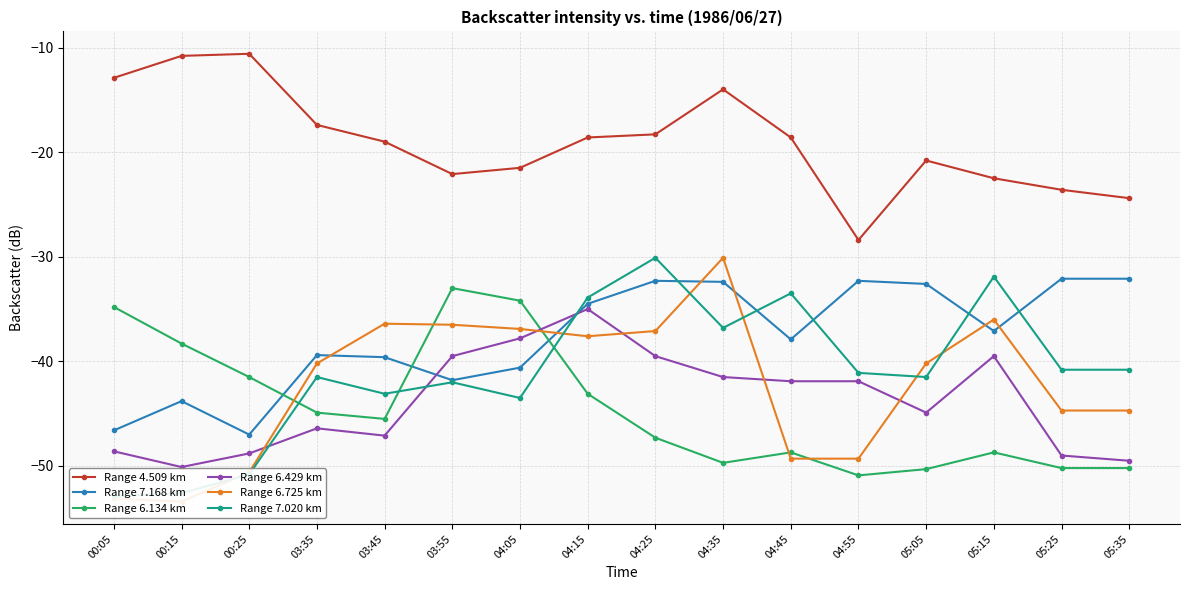

Reading left to right, what are all the values shown in this chart?

Range 4.509 km: -12.9	-10.8	-10.6	-17.4	-19.0	-22.1	-21.5	-18.6	-18.3	-14.0	-18.6	-28.4	-20.8	-22.5	-23.6	-24.4
Range 7.168 km: -46.6	-43.8	-47.0	-39.4	-39.6	-41.8	-40.6	-34.5	-32.3	-32.4	-37.9	-32.3	-32.6	-37.1	-32.1	-32.1
Range 6.134 km: -34.8	-38.3	-41.5	-44.9	-45.5	-33.0	-34.2	-43.1	-47.3	-49.7	-48.7	-50.9	-50.3	-48.7	-50.2	-50.2
Range 6.429 km: -48.6	-50.1	-48.8	-46.4	-47.1	-39.5	-37.8	-35.0	-39.5	-41.5	-41.9	-41.9	-44.9	-39.5	-49.0	-49.5
Range 6.725 km: -53.1	-53.4	-50.6	-40.2	-36.4	-36.5	-36.9	-37.6	-37.1	-30.1	-49.3	-49.3	-40.2	-36.0	-44.7	-44.7
Range 7.020 km: -52.9	-52.6	-50.8	-41.5	-43.1	-42.0	-43.5	-33.9	-30.1	-36.8	-33.5	-41.1	-41.5	-31.9	-40.8	-40.8